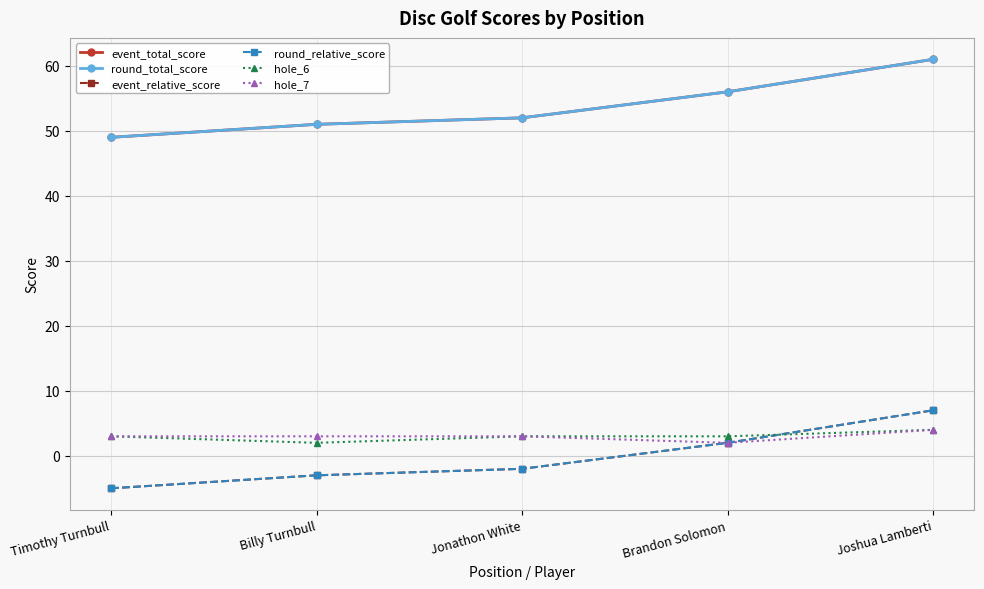

Does the chart have visible grid lines?

Yes